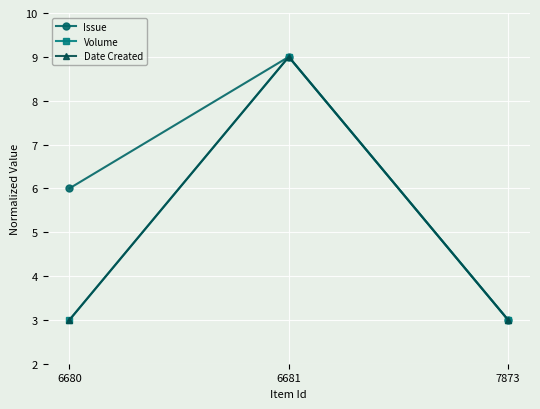

Is the value of Date Created at 6681 greater than the value of Volume at 6681?

No